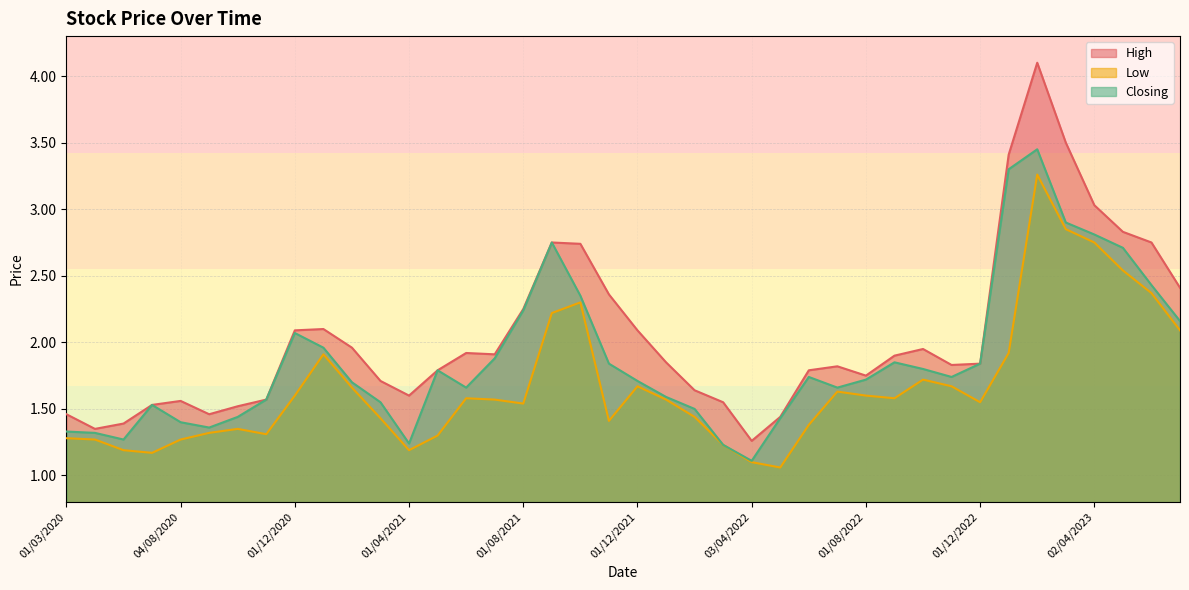

Is it true that Low equals 0.5 at 01/09/2021?

False